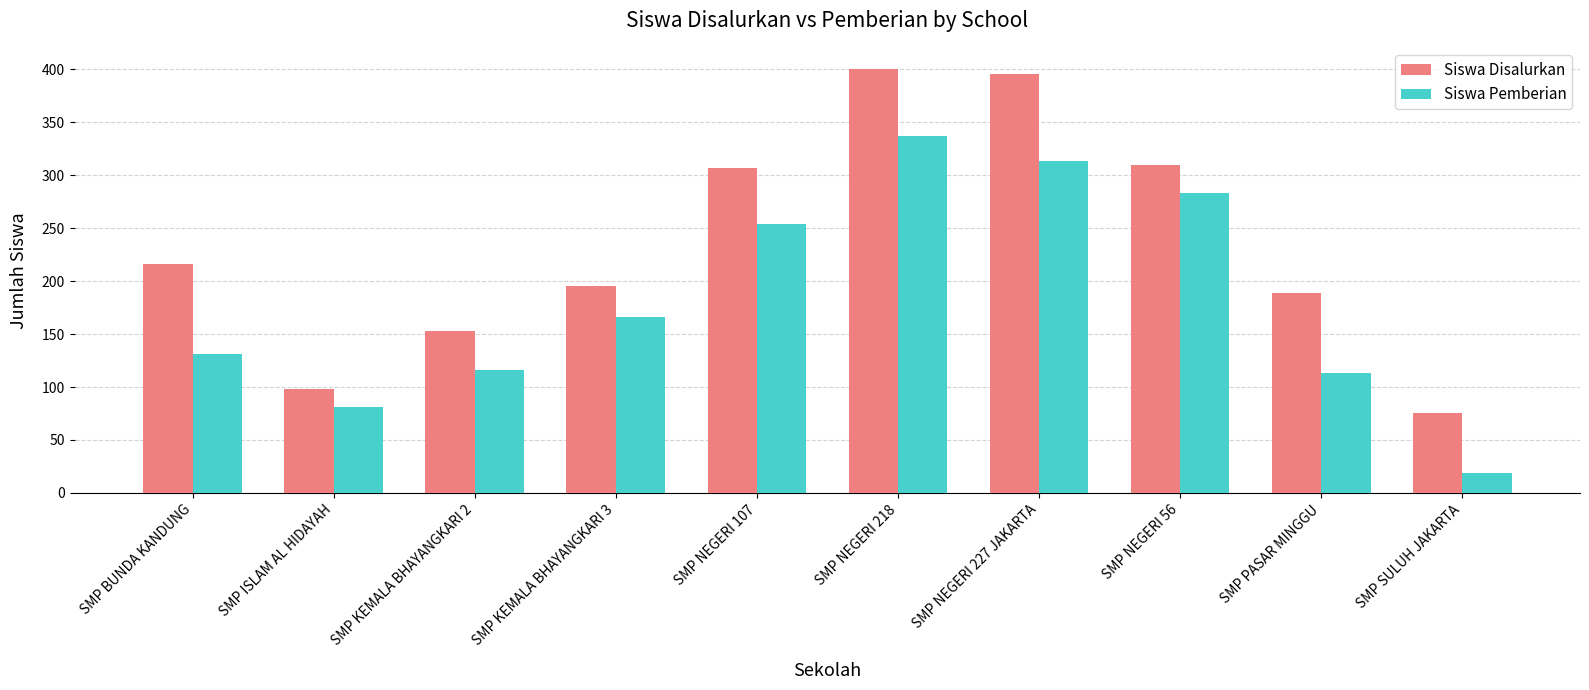

How many bars are there in total?

20